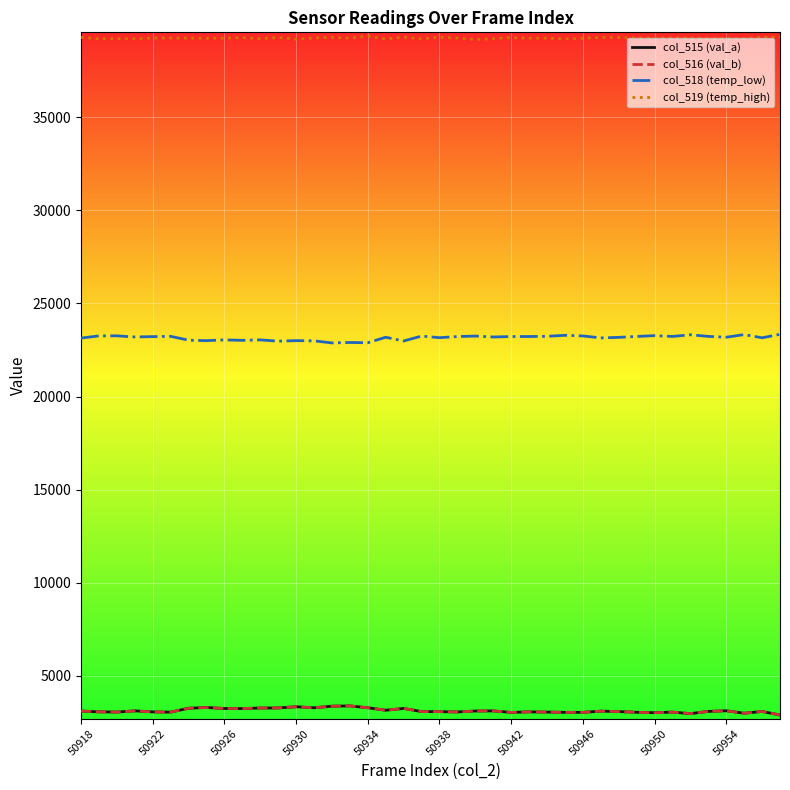

True or false: col_519 (temp_high) and col_518 (temp_low) intersect in this chart.

False